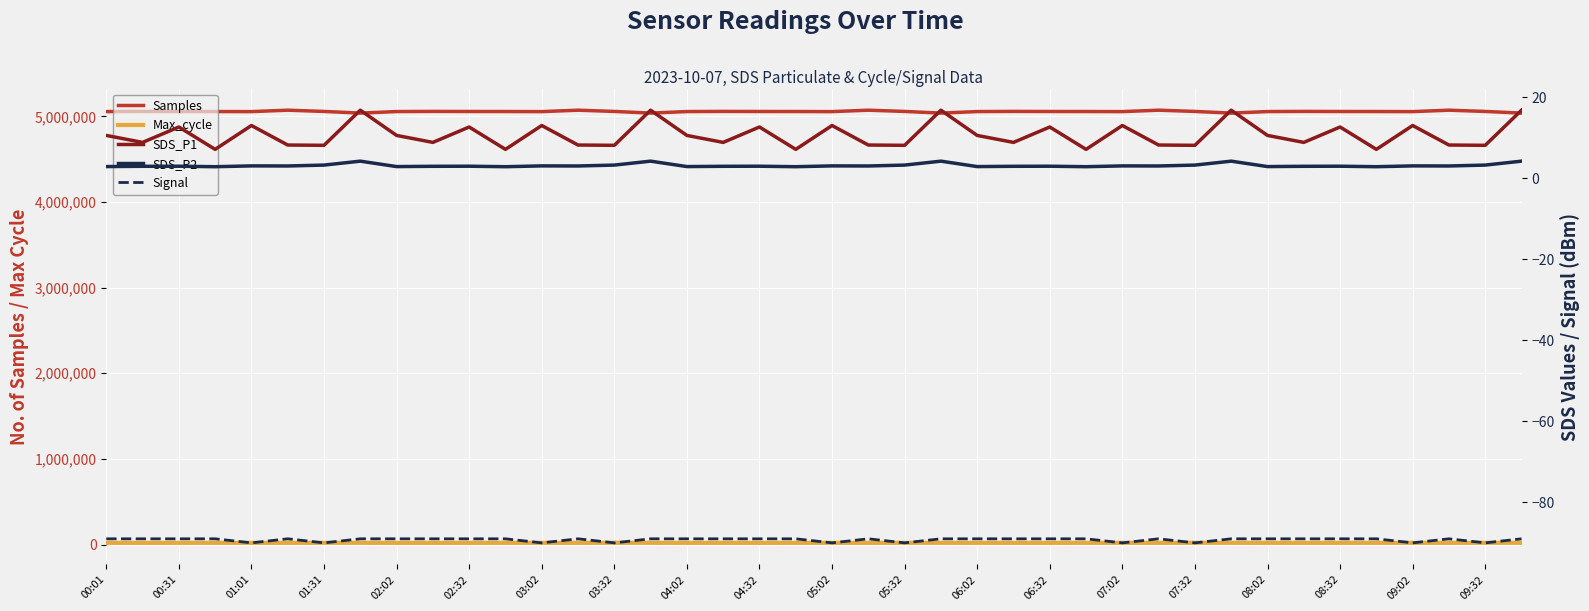

True or false: Signal and Samples cross at least once.

False